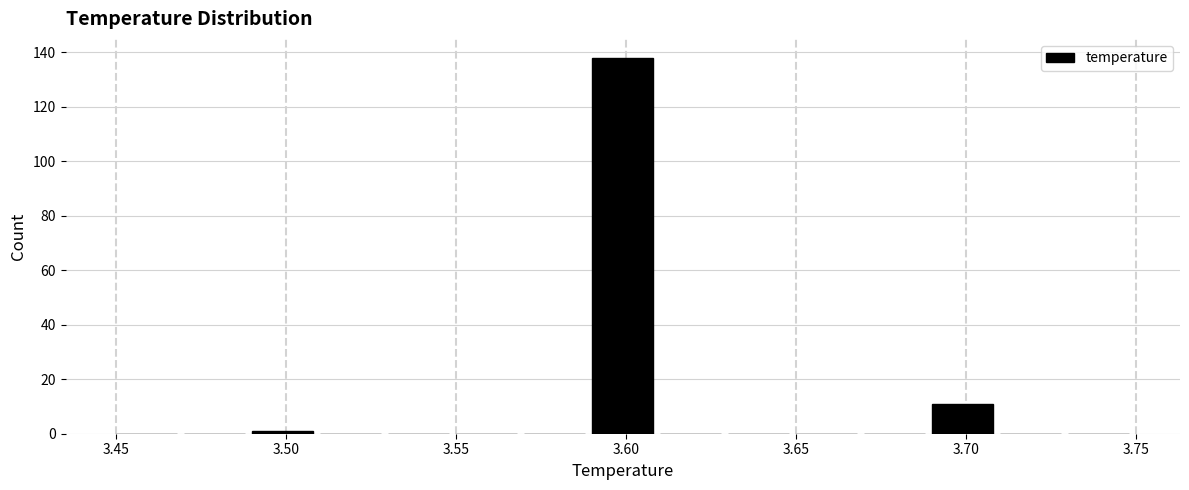

What is the height of the bar covering 3.69 to 3.71 on the x-axis? The values are not printed on the chart, so give them approximately, as read against the axis.

12